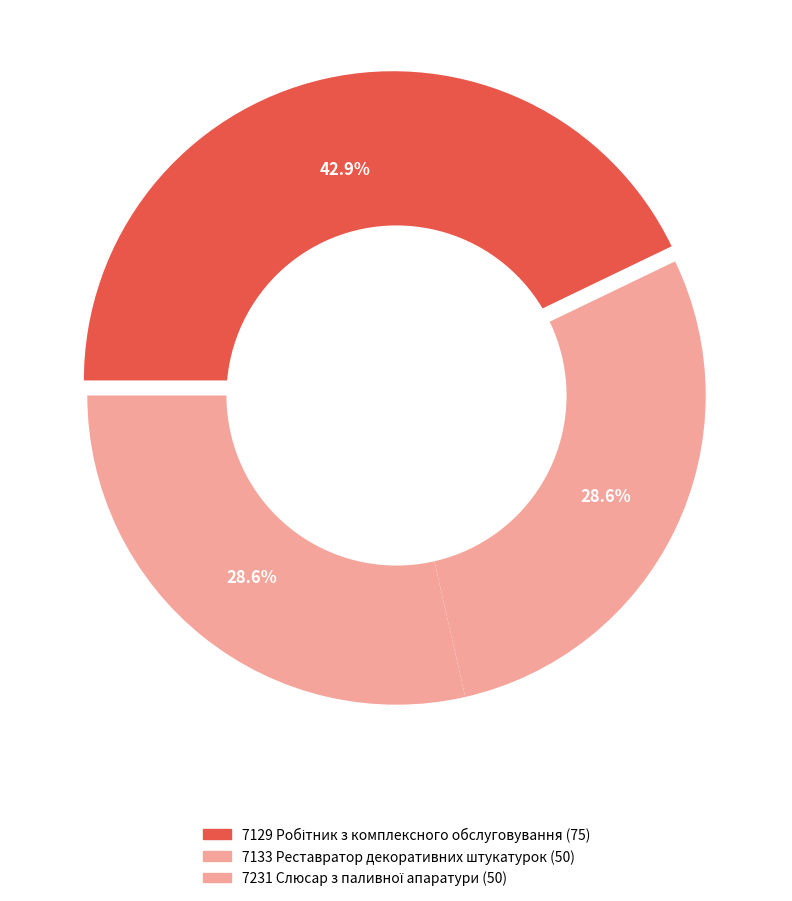

What percentage is the 7129 Робітник з комплексного обслуговування slice, to the nearest percent?

43%